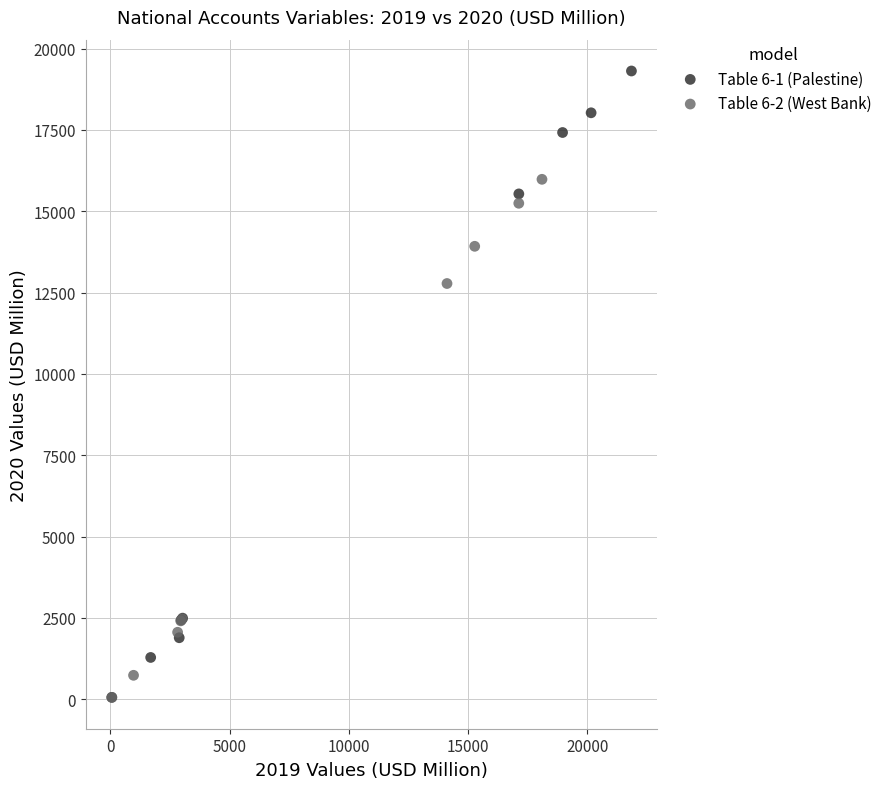

Which series has the largest Y range (max minus min)?

Table 6-1 (Palestine)